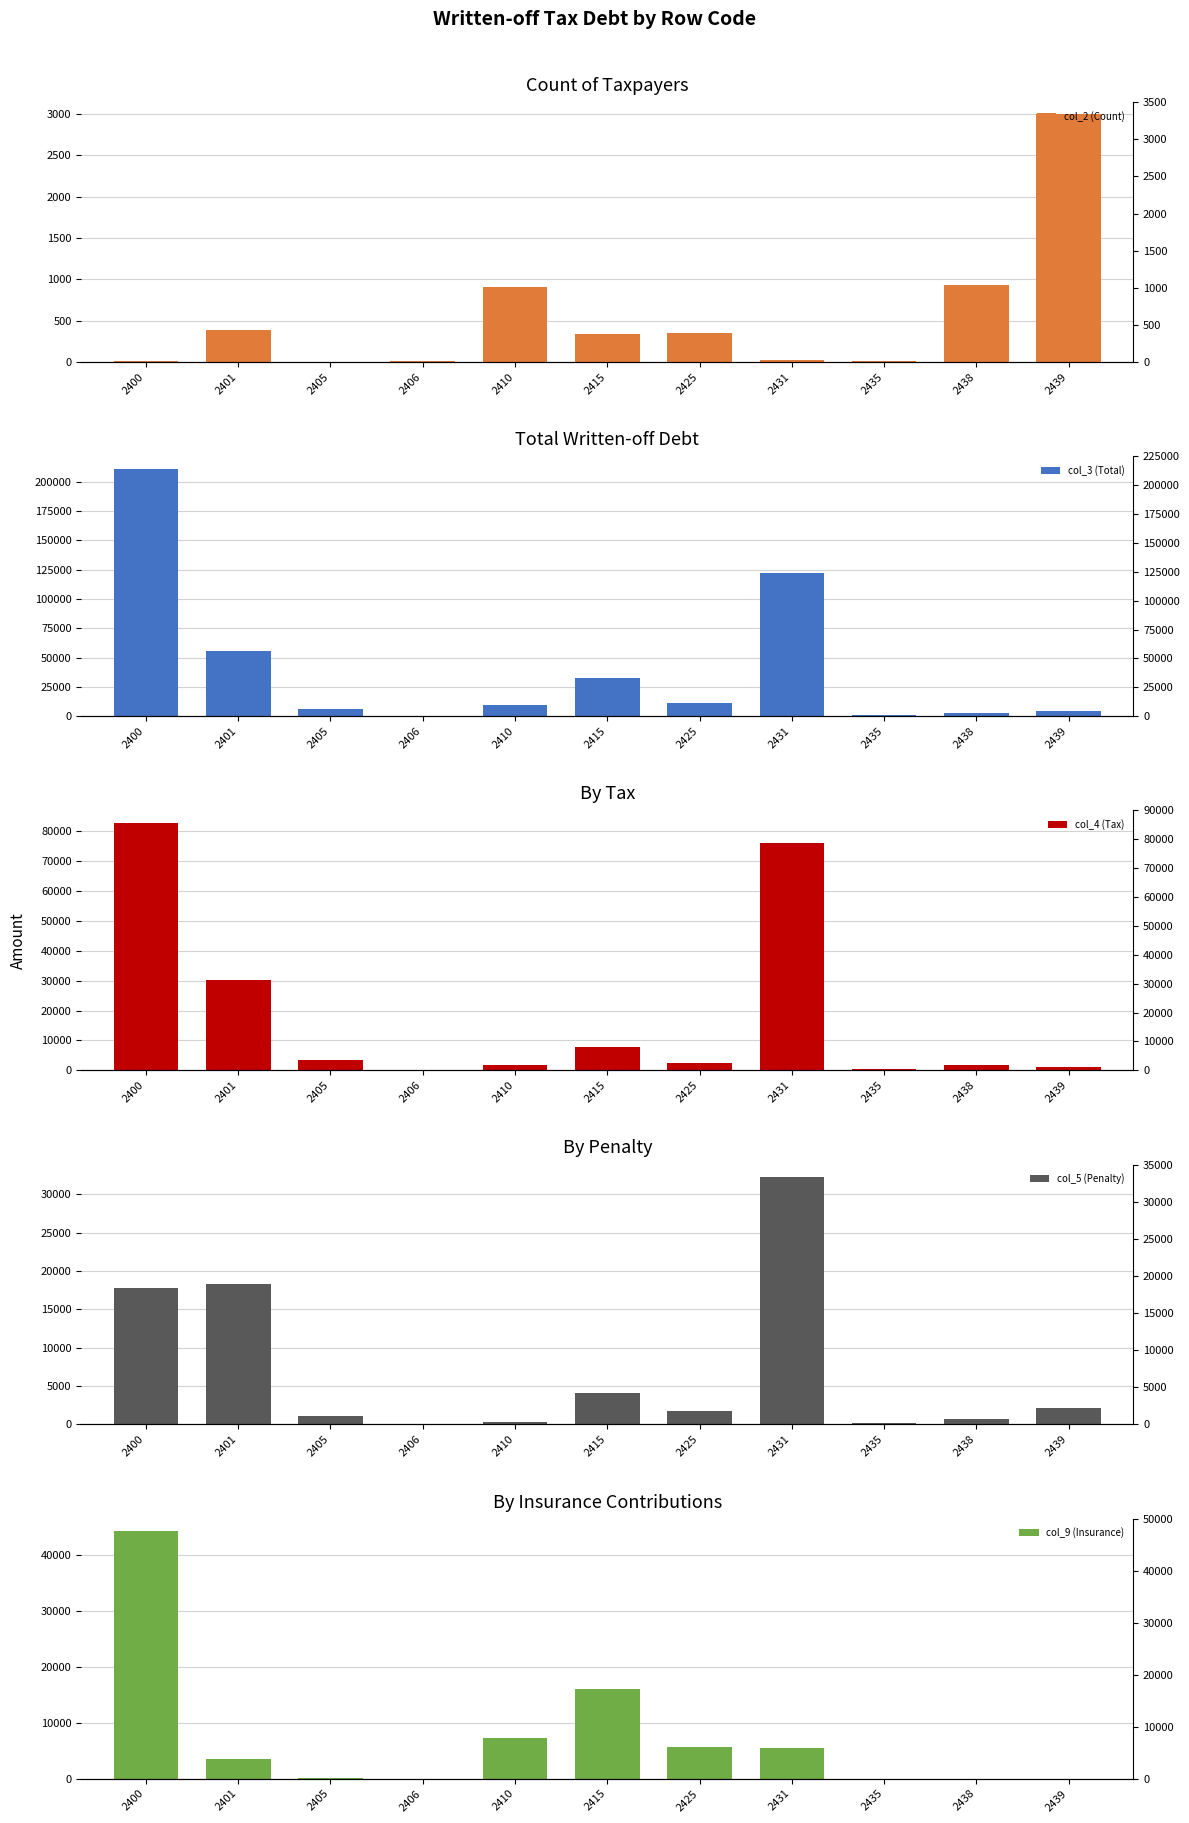

What is the difference between the second highest and minimum values in the col_5 (Penalty) series?

18335